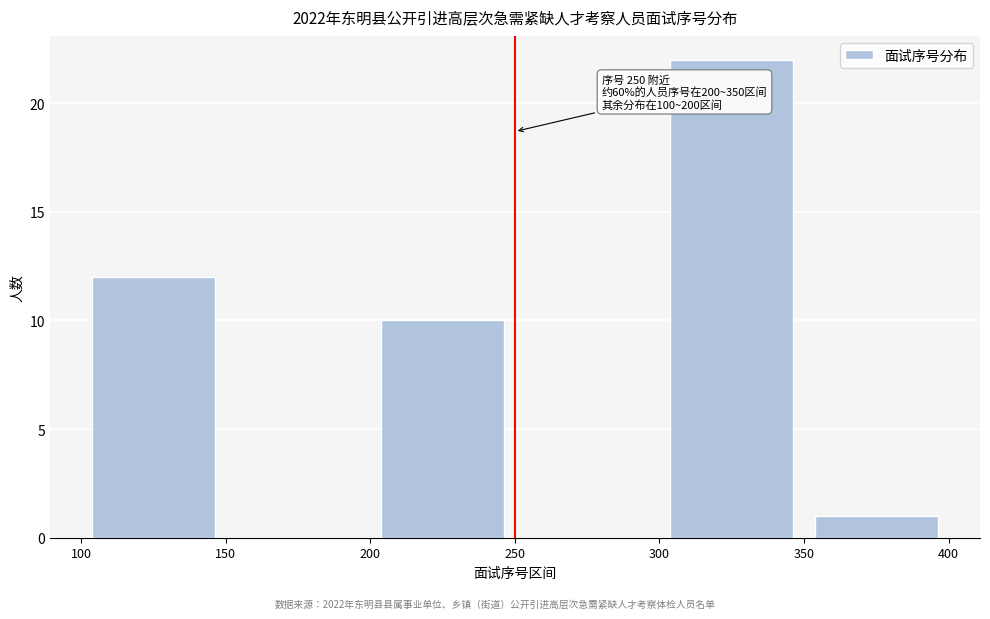

Over which range of the x-axis is the bar tallest?

300 to 350